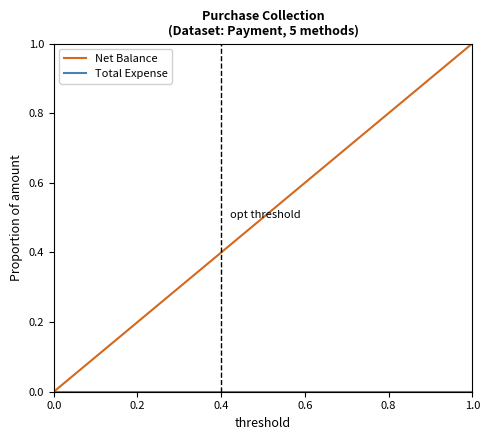

Which series has the largest total across all categories?

Net Balance